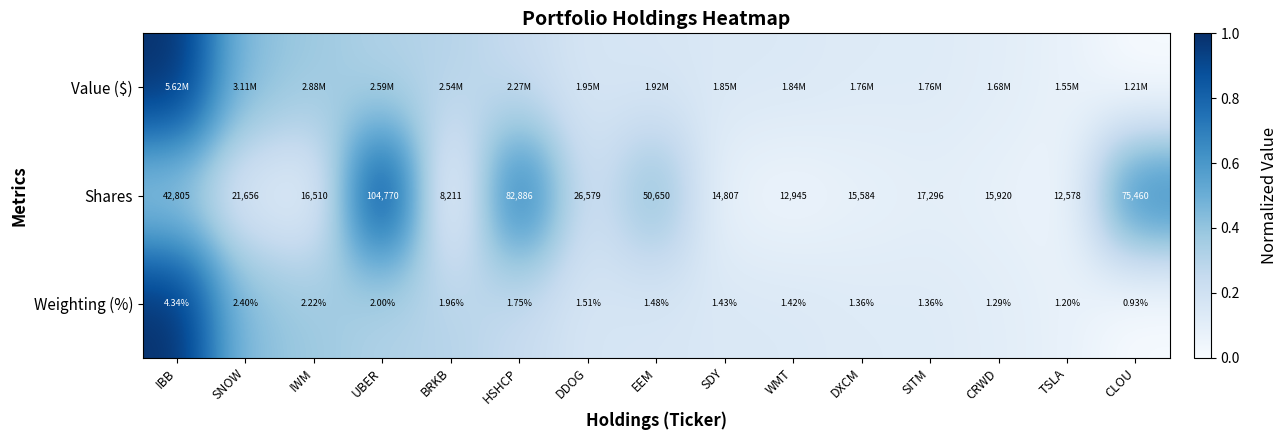

At which label is Shares closest to 56490?

EEM